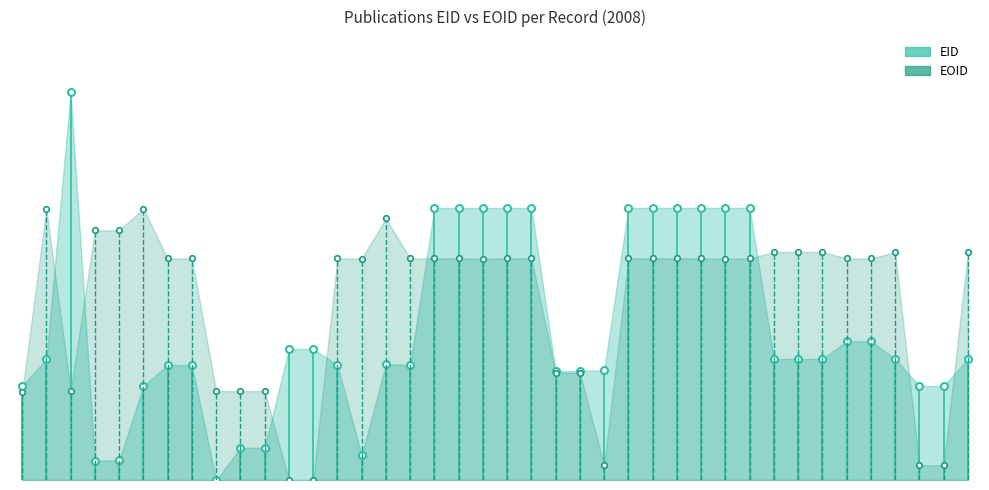

Is it true that EID equals 0.2 at 1?

True